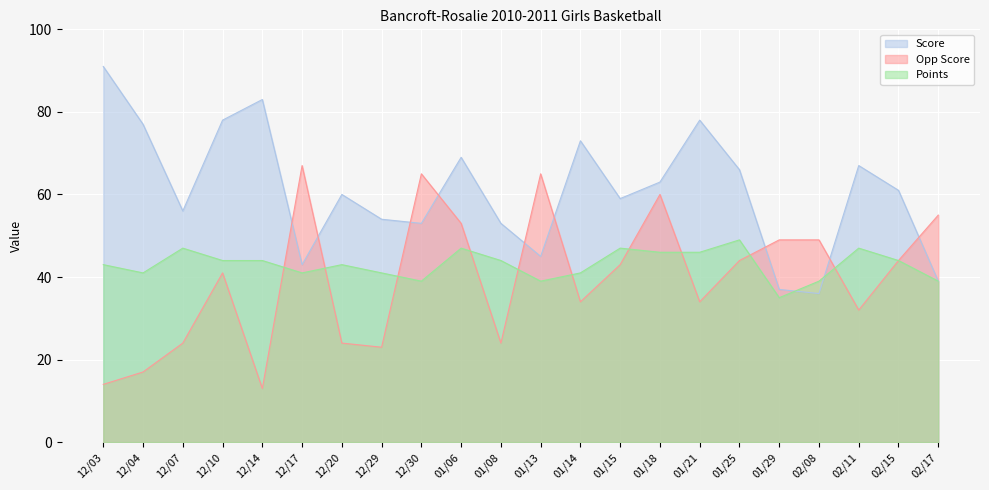

In Score, how many points are higher than both neighbors (excluding endpoints)?

6